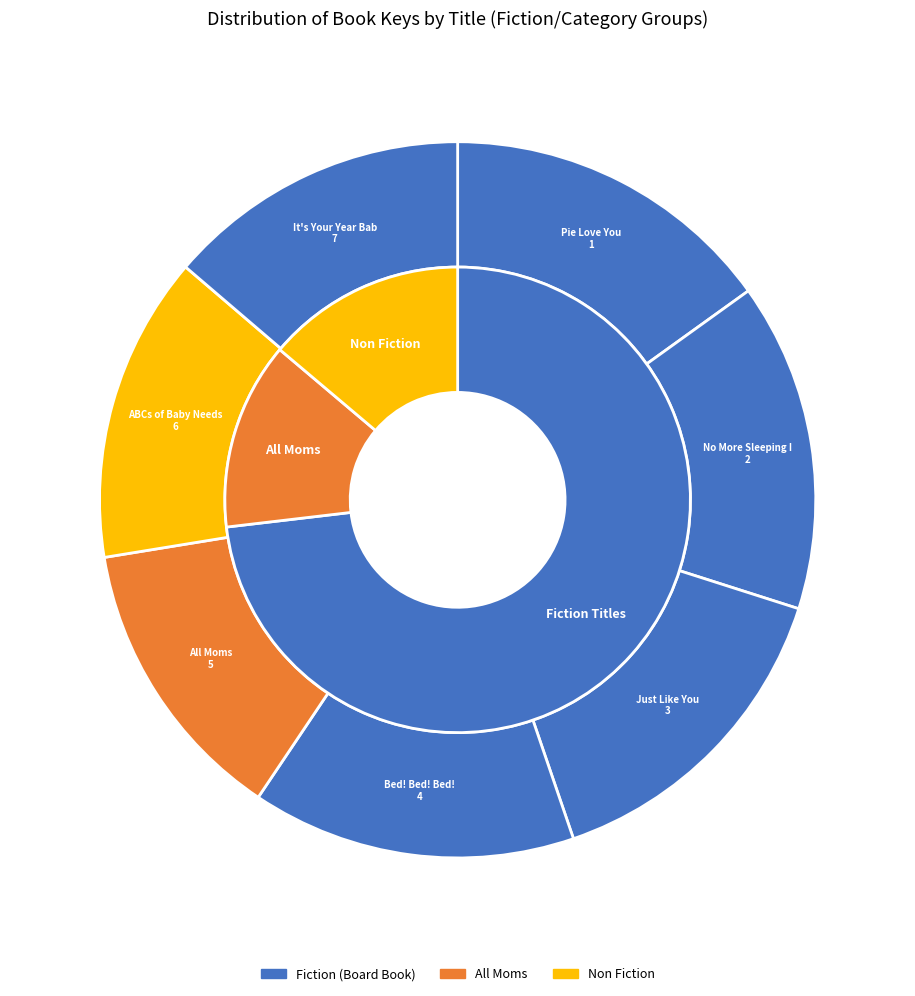

Which category has the smallest portion of the pie?

All Moms